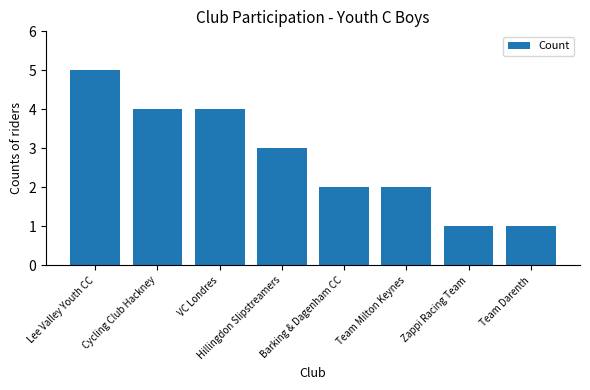

What is the greatest value displayed?

5